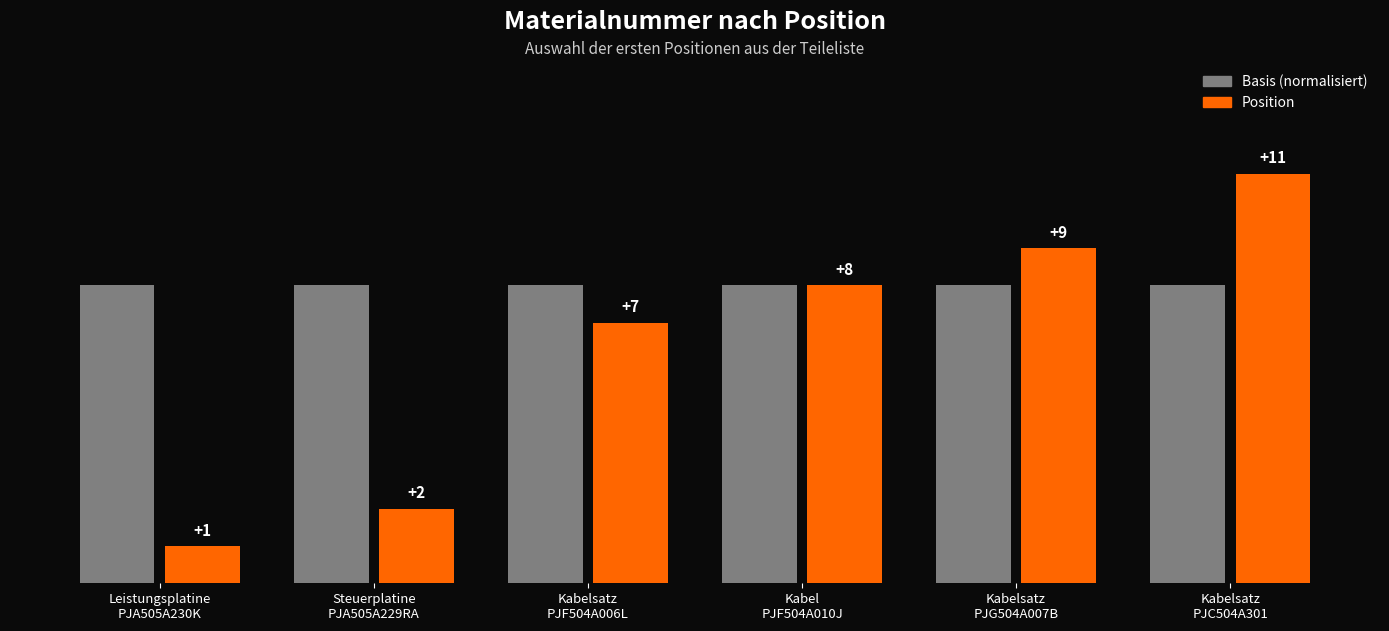

Which series has the largest total across all categories?

Basis (normalisiert)